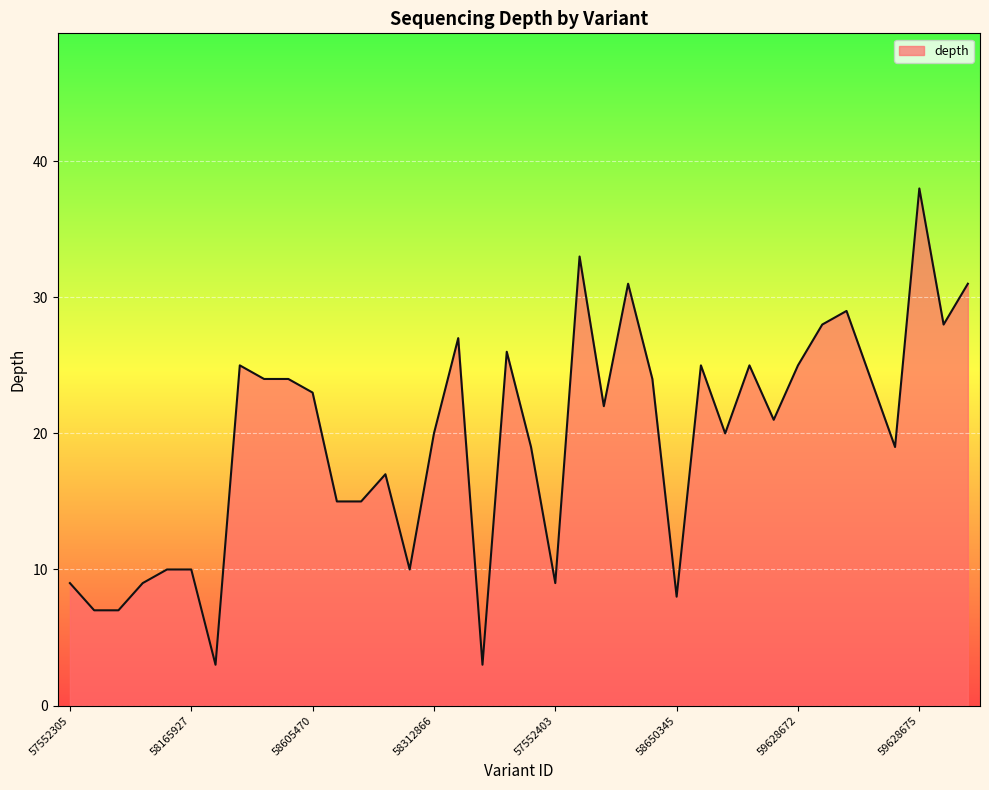

Which label corresponds to the largest value in the chart?

59628675